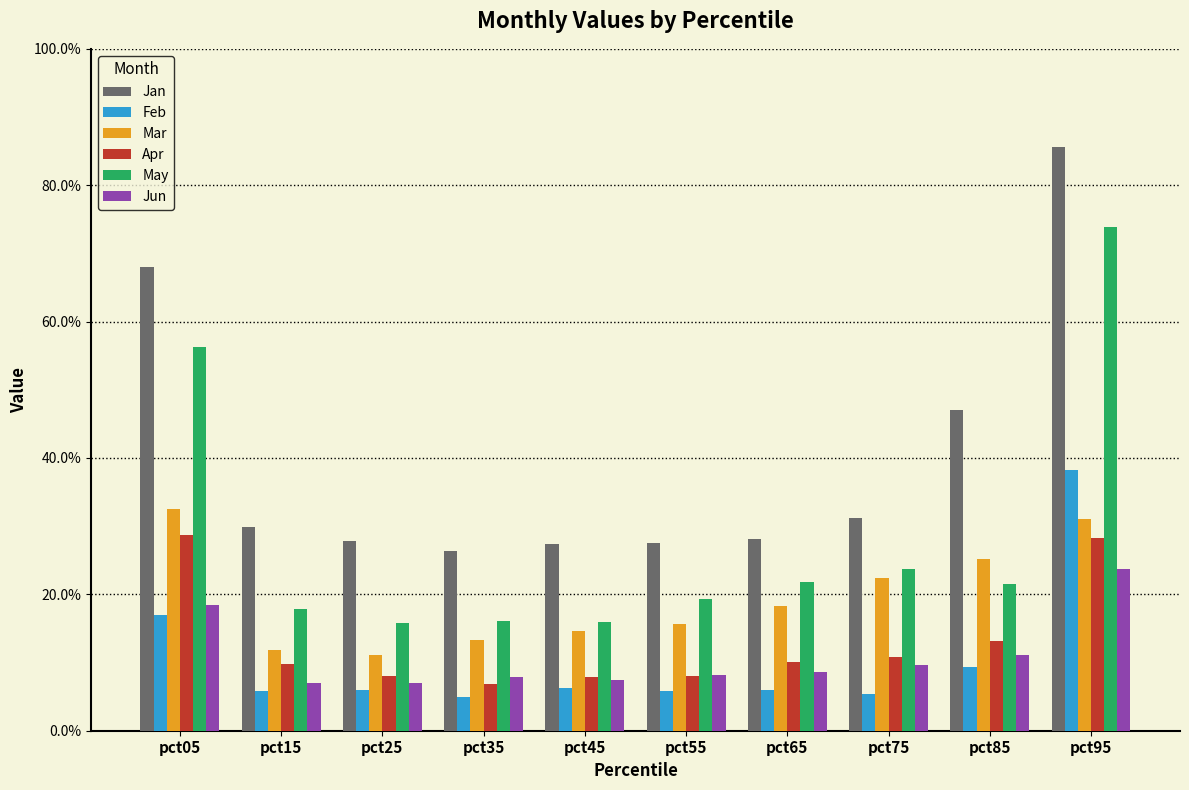

Does the chart contain stacked bars?

No